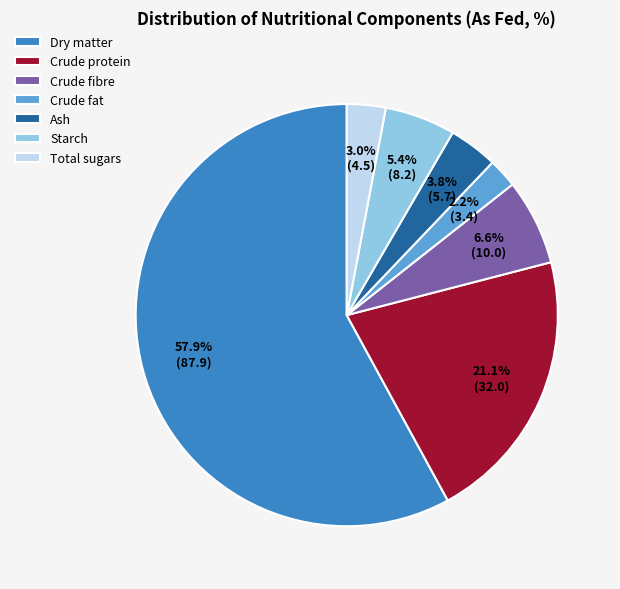

Rank the categories by value from lowest to highest.

Crude fat, Total sugars, Ash, Starch, Crude fibre, Crude protein, Dry matter